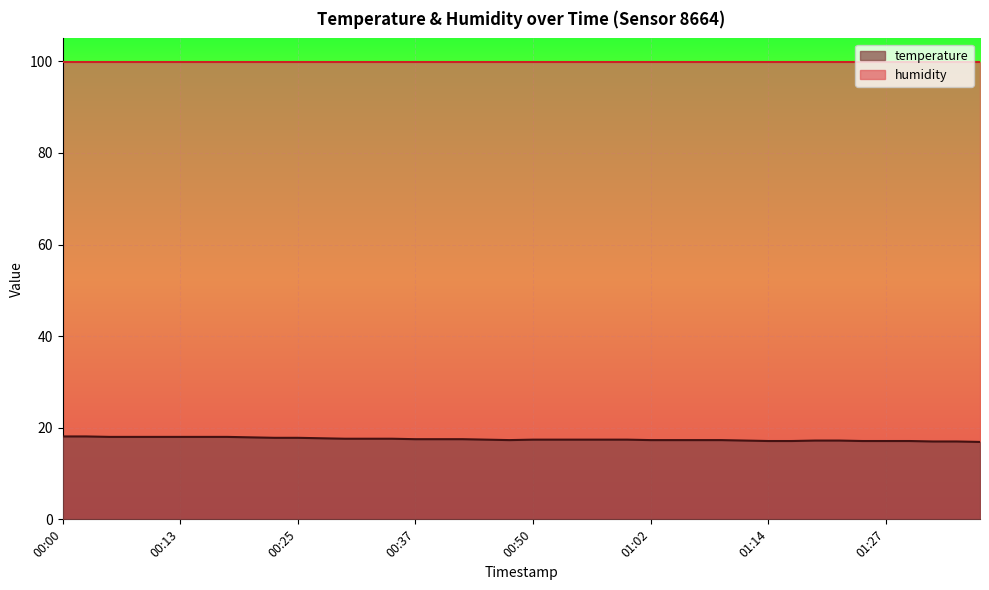

How many values are below 17?

1